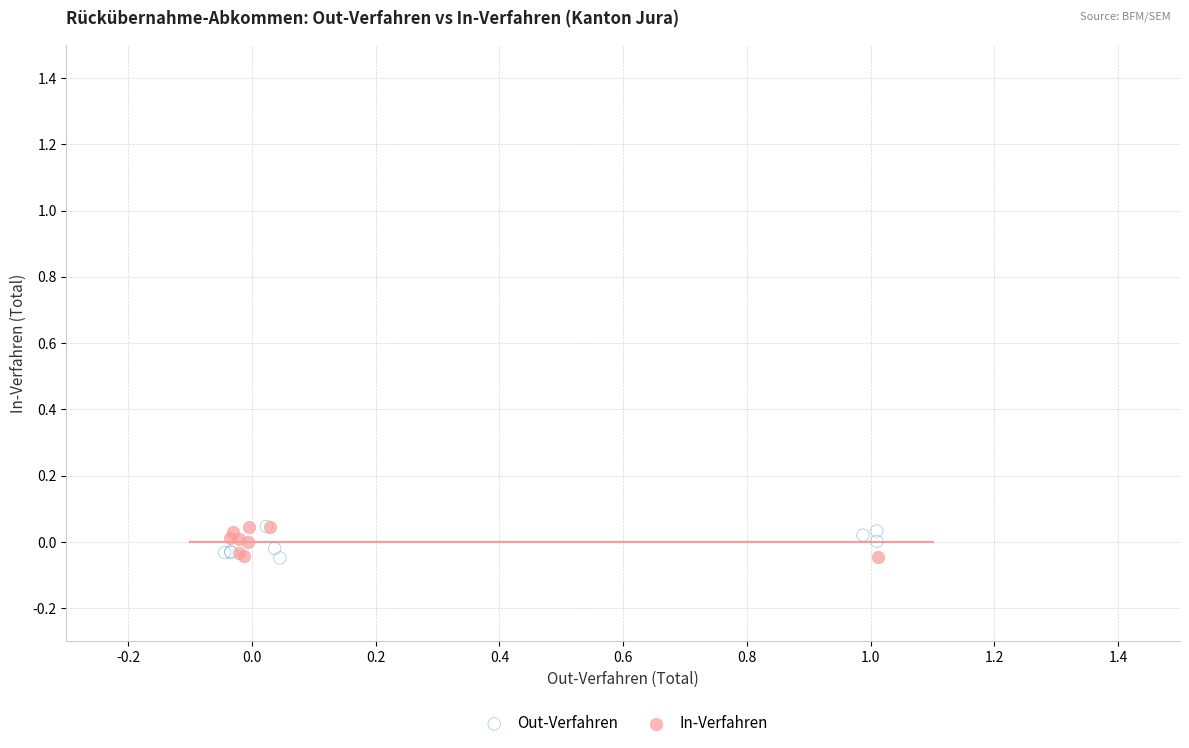

What are all the series names shown in the legend?

Out-Verfahren, In-Verfahren